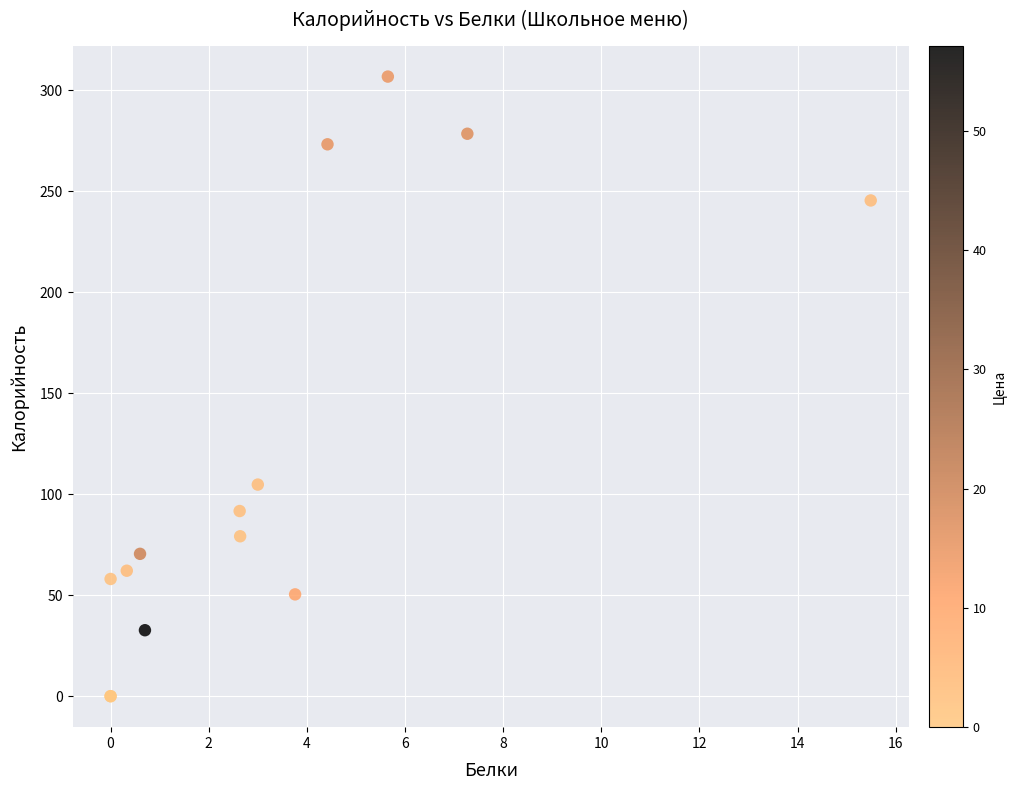

What Y value in the scatter plot is closest to 153?

104.8